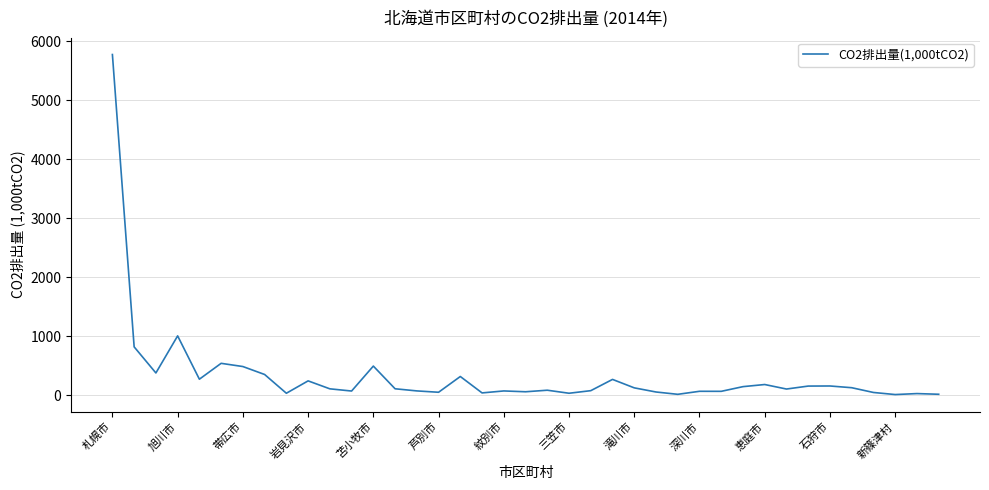

What is the greatest value displayed?

5772.2